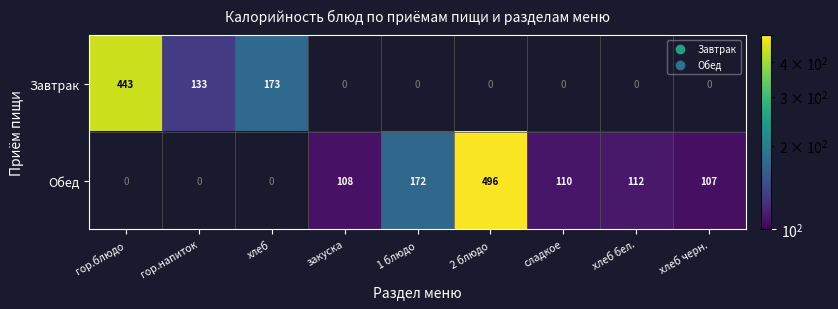

True or false: Обед has a value of 190 at хлеб черн..

False